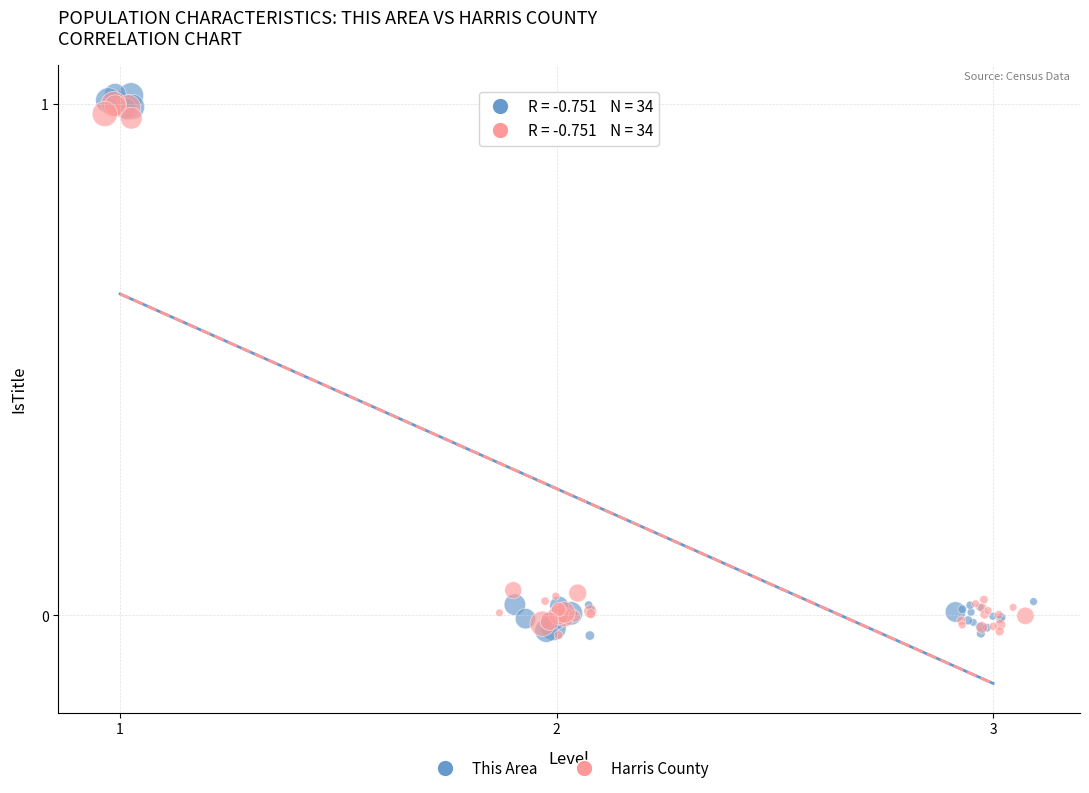

Which series reaches the maximum Y coordinate?

This Area